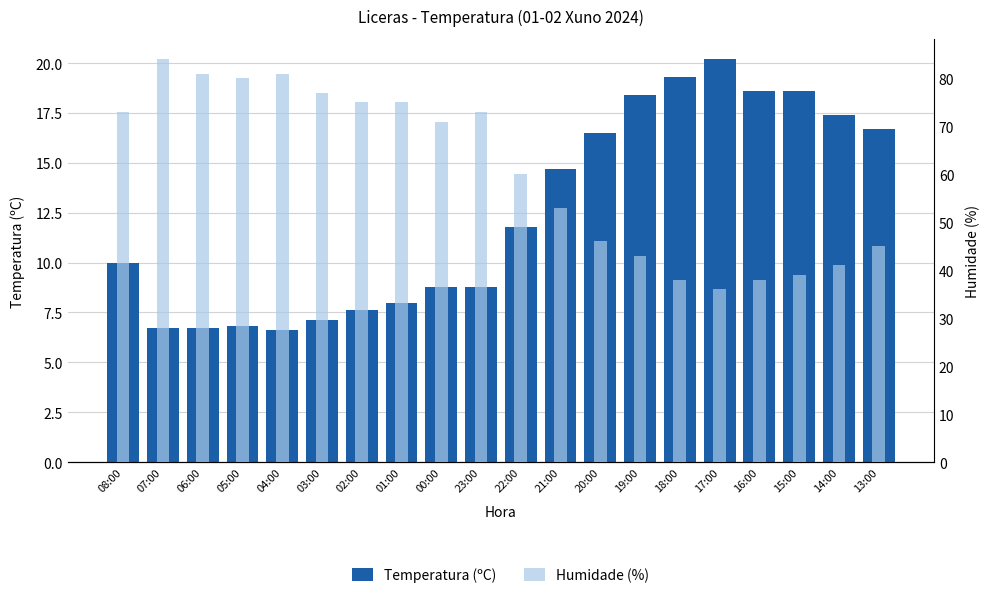

Reading left to right, transcribe all the data shown in this chart.

Temperatura (ºC): 10.0	6.7	6.7	6.8	6.6	7.1	7.6	8.0	8.8	8.8	11.8	14.7	16.5	18.4	19.3	20.2	18.6	18.6	17.4	16.7
Humidade (%): 73.0	84.0	81.0	80.0	81.0	77.0	75.0	75.0	71.0	73.0	60.0	53.0	46.0	43.0	38.0	36.0	38.0	39.0	41.0	45.0